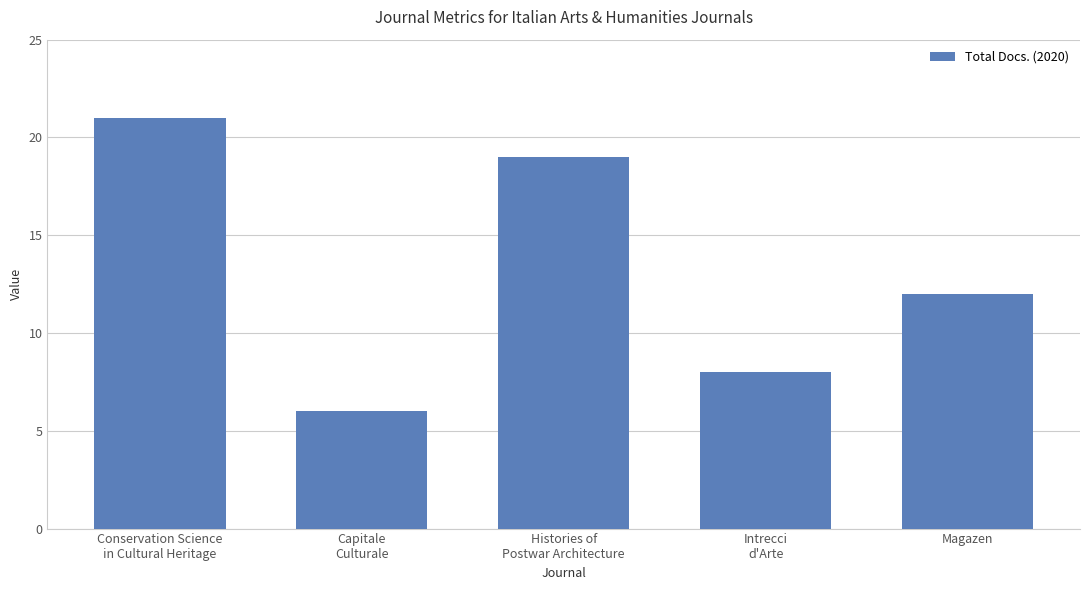

What is the approximate value at Histories of
Postwar Architecture?

19